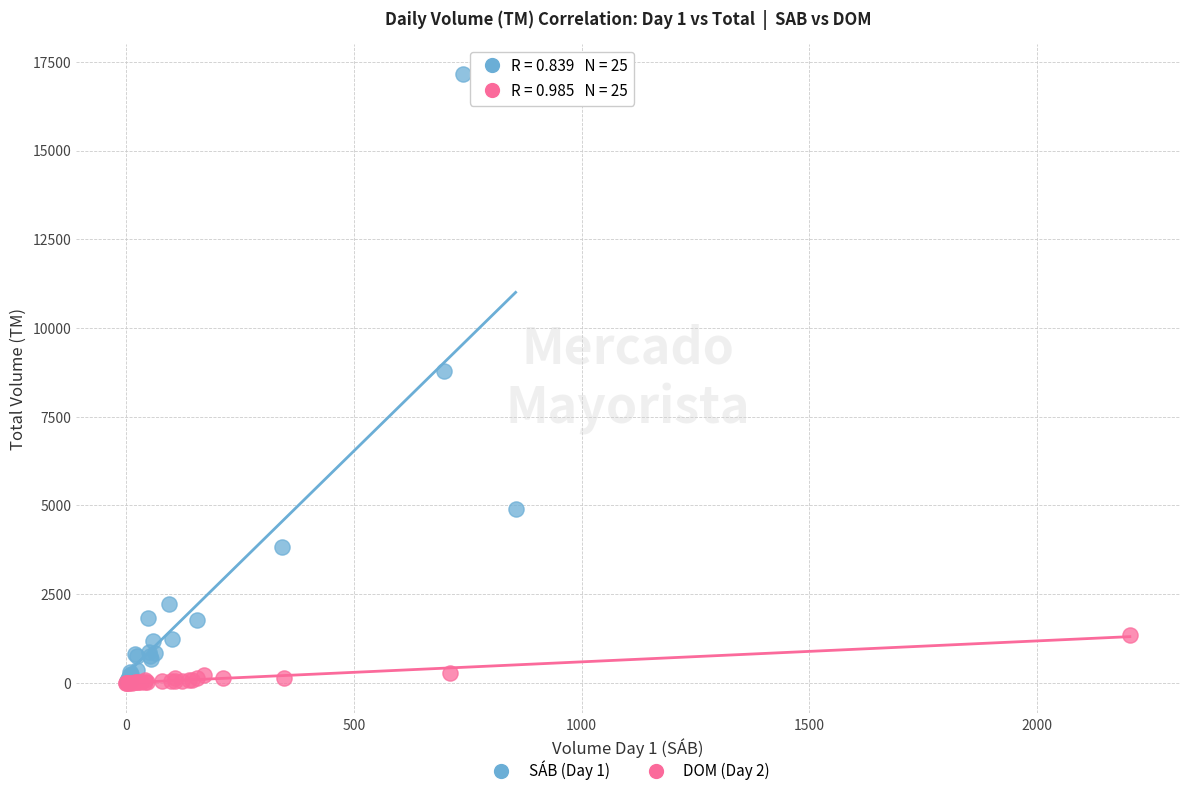

Which series has the largest Y range (max minus min)?

SÁB (Day 1)